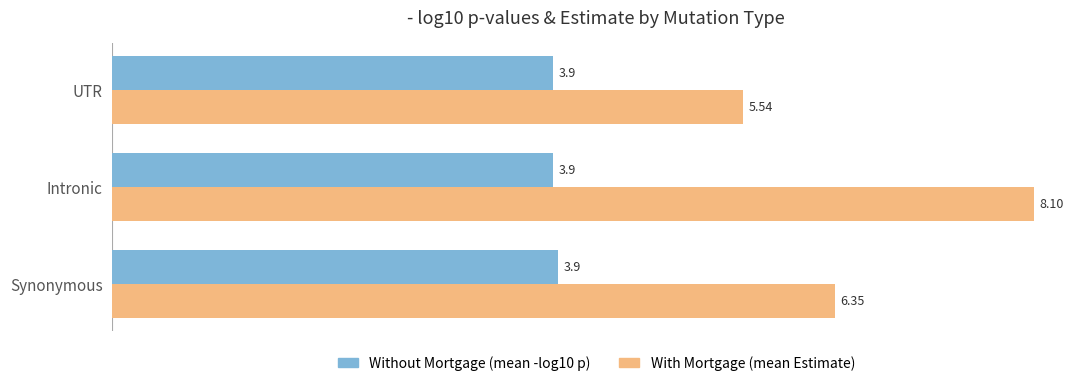

What is the difference between the highest and lowest values at Intronic?

4.2